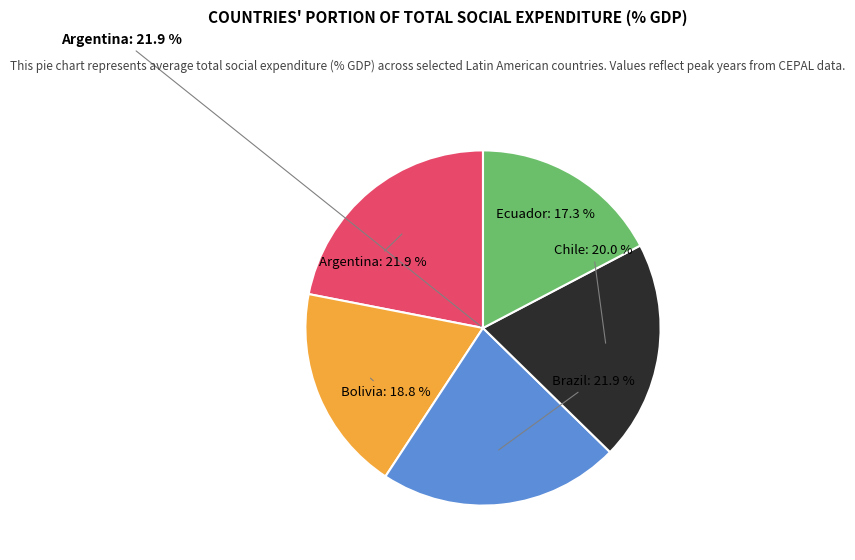

Does any single category account for the majority?

No